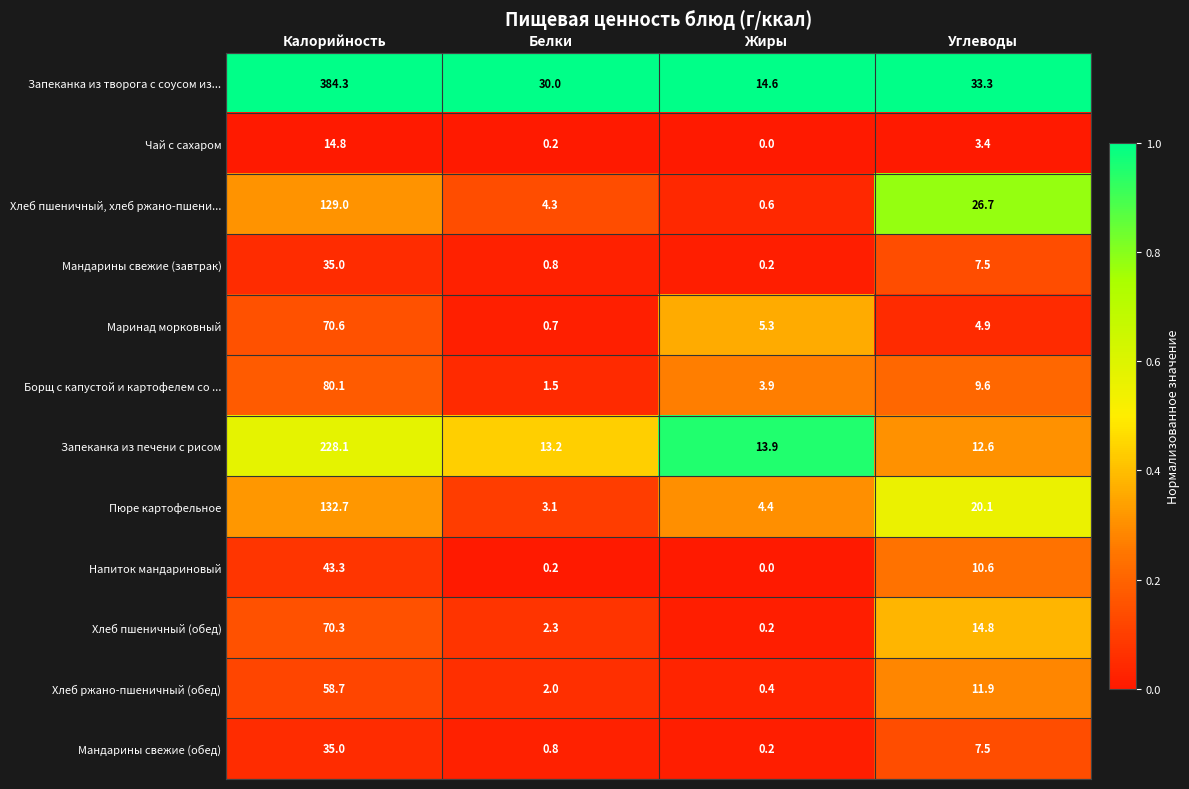

At which label does Борщ с капустой и картофелем со ... first exceed 9?

Калорийность